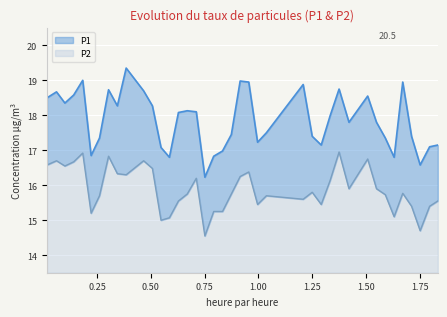

Reading left to right, list all the values displayed in this chart.

P1: 18.5	18.7	18.4	18.6	19.0	16.9	17.4	18.7	18.3	19.4	18.7	18.3	17.1	16.8	18.1	18.1	18.1	16.2	16.8	17.0	17.4	19.0	18.9	17.2	17.5	18.9	17.4	17.1	18.0	18.8	17.8	18.6	17.8	17.4	16.8	18.9	17.4	16.6	17.1	17.1
P2: 16.6	16.7	16.6	16.7	16.9	15.2	15.7	16.8	16.3	16.3	16.7	16.5	15.0	15.1	15.6	15.8	16.2	14.6	15.2	15.2	15.8	16.2	16.4	15.4	15.7	15.6	15.8	15.4	16.1	16.9	15.9	16.8	15.9	15.7	15.1	15.8	15.4	14.7	15.4	15.6